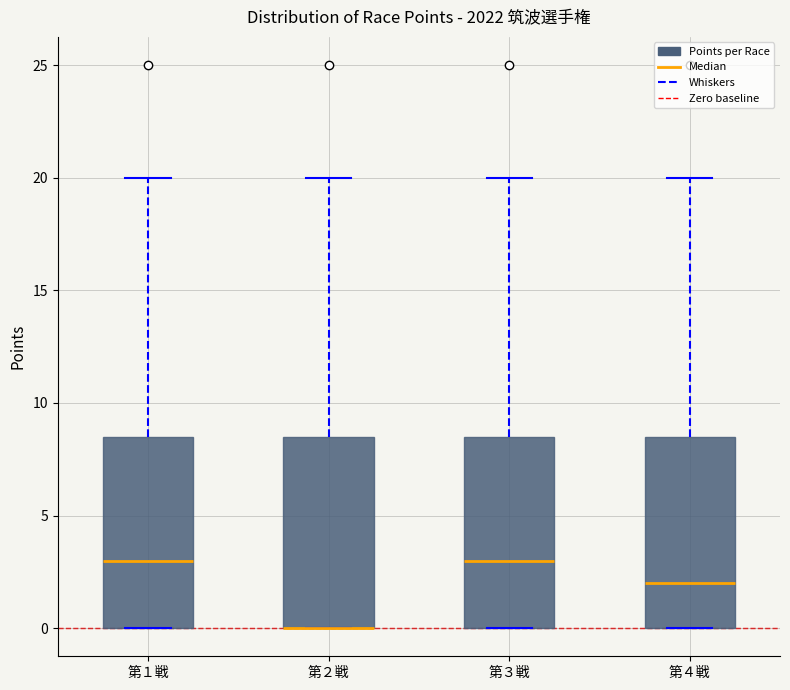

Where does the median line of the box for 第４戦 sit on the y-axis? The values are not printed on the chart, so give them approximately, as read against the axis.

2.0